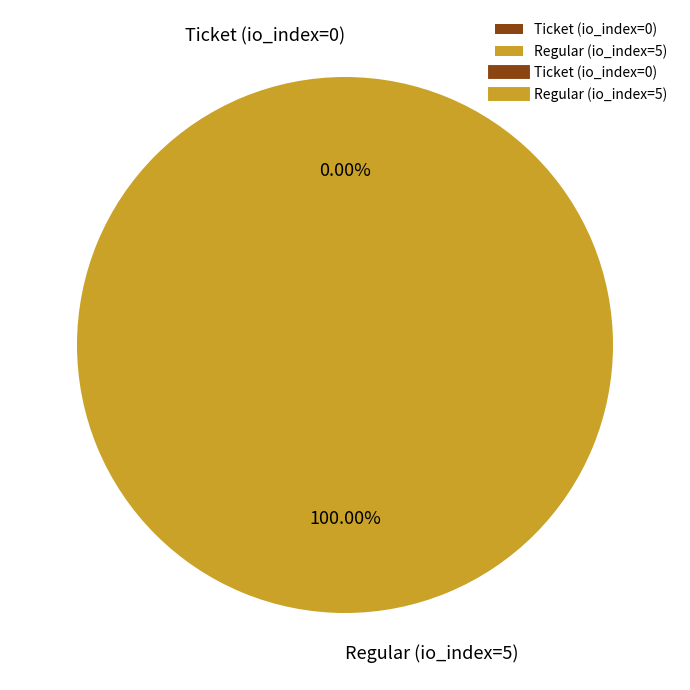

Is it true that Regular (io_index=5) is 99% of the pie?

False